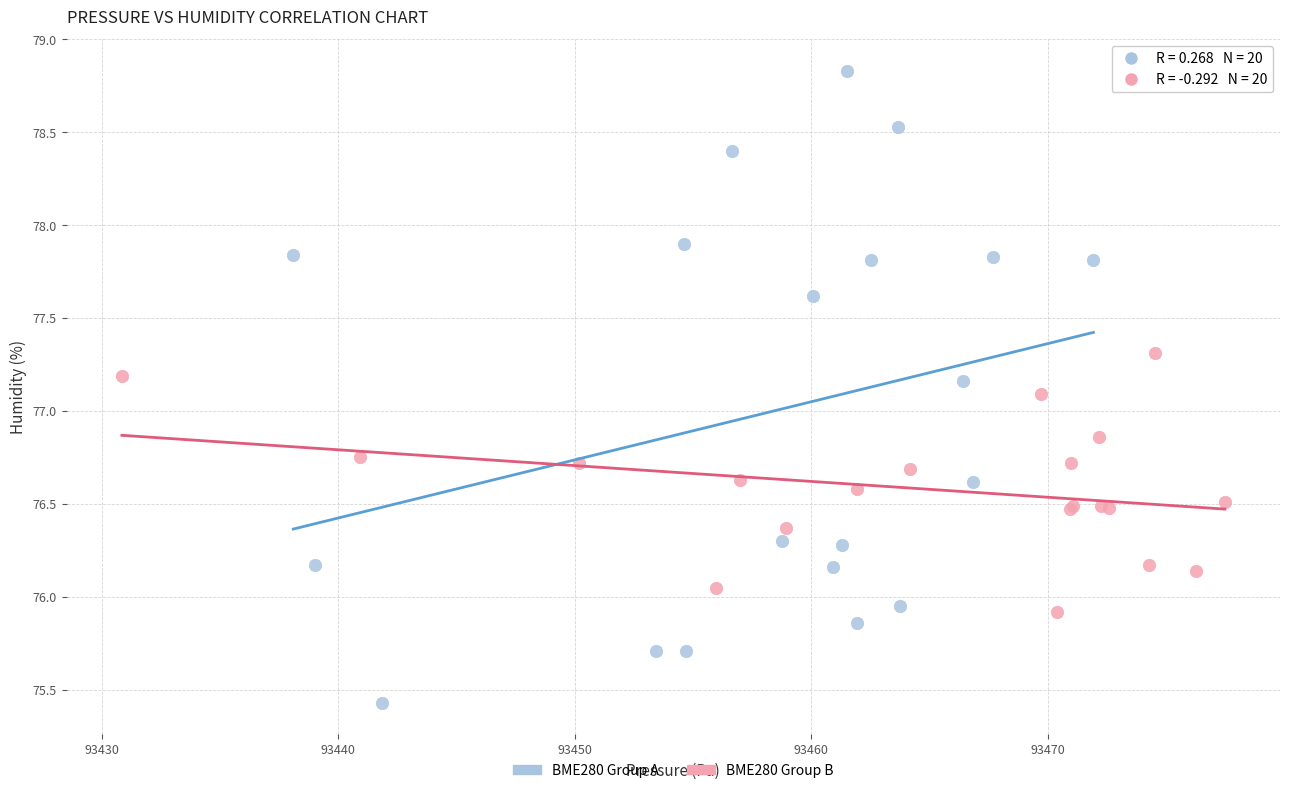

Which series contains the lowest Y value?

BME280 Group A